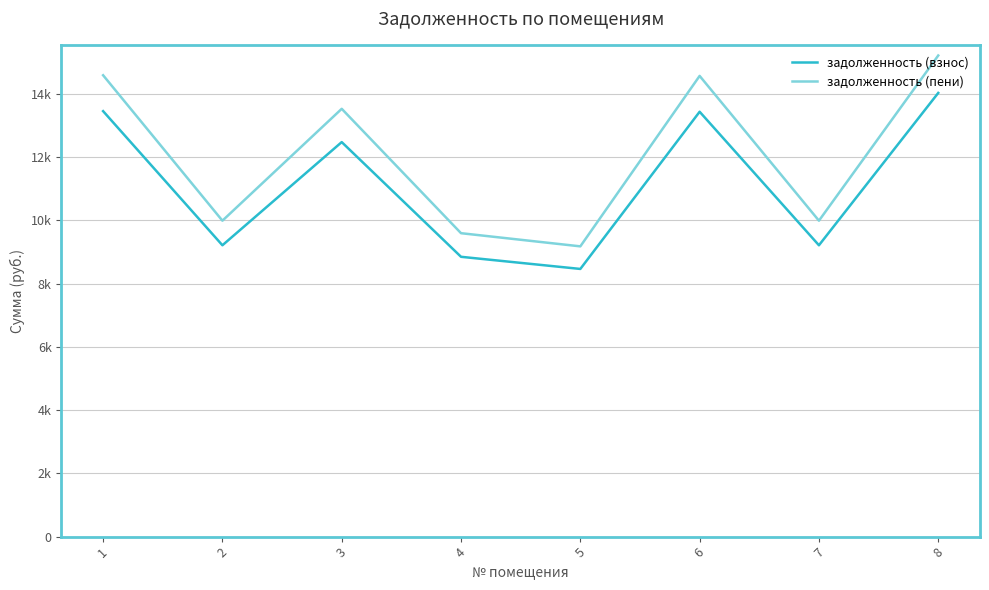

Which has a higher value, 1 or 8?

8